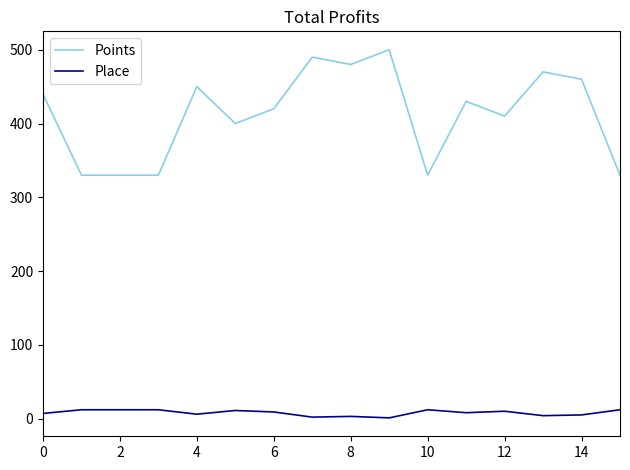

List the series in order of their overall mean, lowest first.

Place, Points